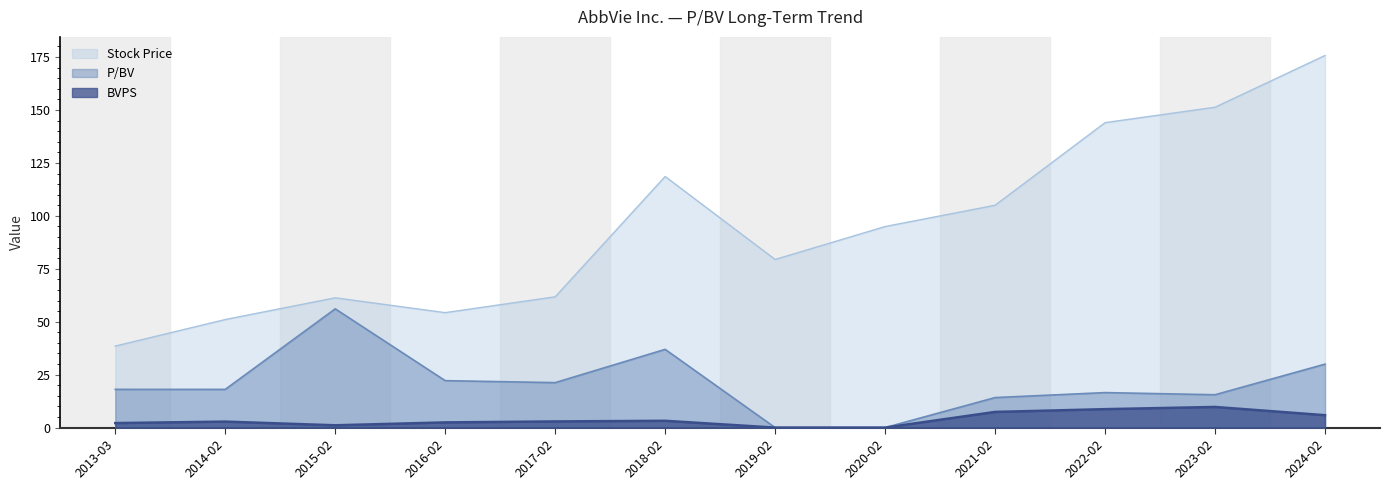

At how many categories does at least one series exceed 12?

12